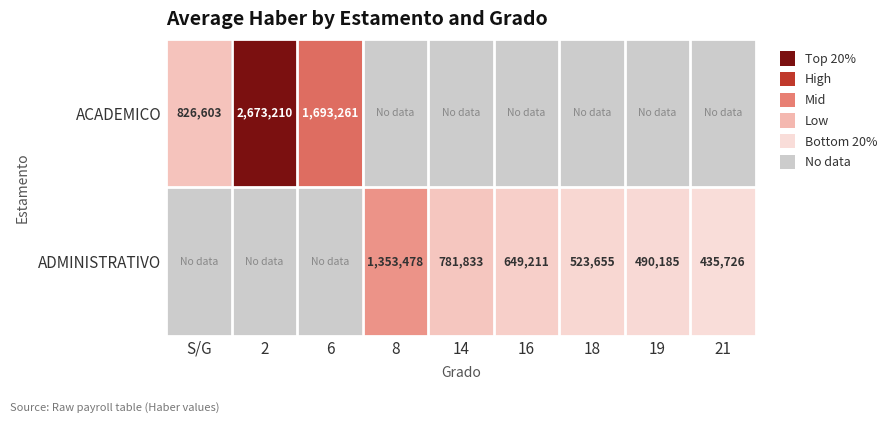

The ADMINISTRATIVO series shows 1353478 at 8. True or false?

True